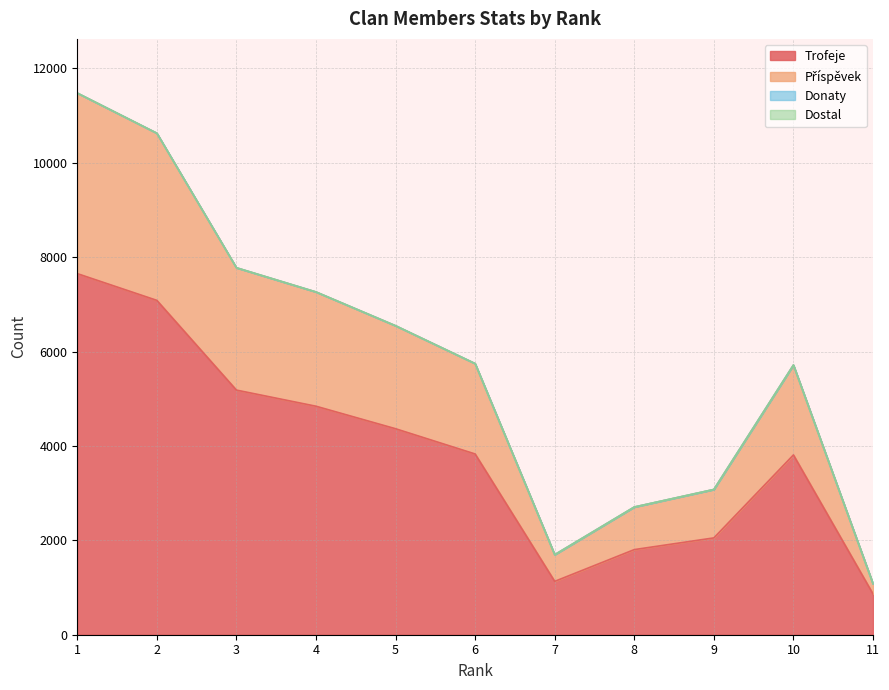

Does the chart display data point markers on the line(s)?

No